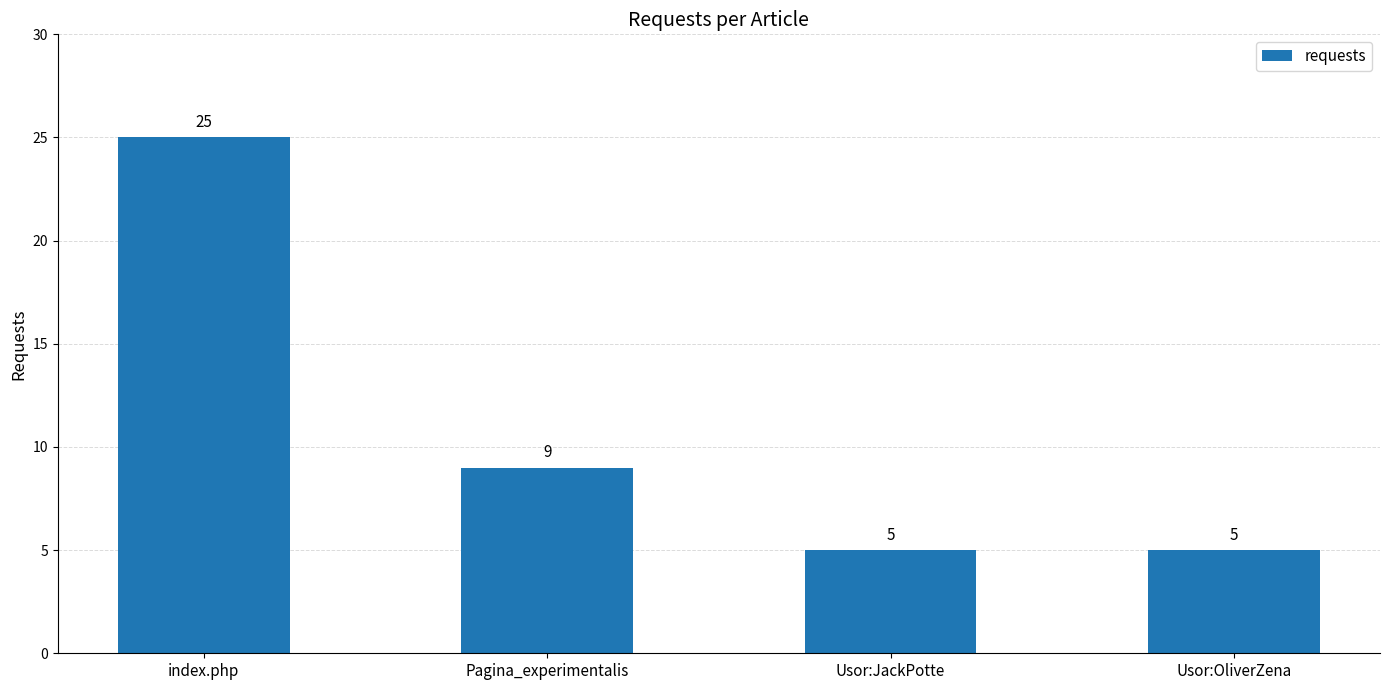

How many series are shown in this chart?

1